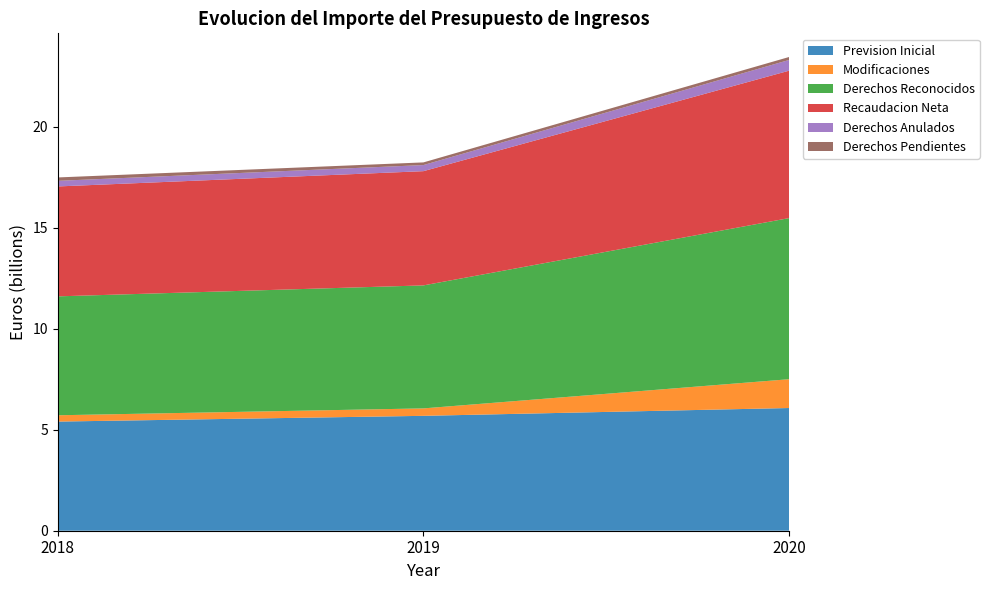

Reading left to right, extract all data points from this chart.

Prevision Inicial: 2018=5400494118.0	2019=5684805099.0	2020=6071731671.0
Modificaciones: 2018=312251285.1	2019=368377564.4	2020=1425298061.4
Derechos Reconocidos: 2018=5884238606.0	2019=6086134110.9	2020=7971542350.4
Recaudacion Neta: 2018=5438795529.0	2019=5652518939.2	2020=7294098642.5
Derechos Anulados: 2018=277471735.7	2019=301444509.2	2020=530676721.7
Derechos Pendientes: 2018=167971328.4	2019=132170662.4	2020=146766986.2